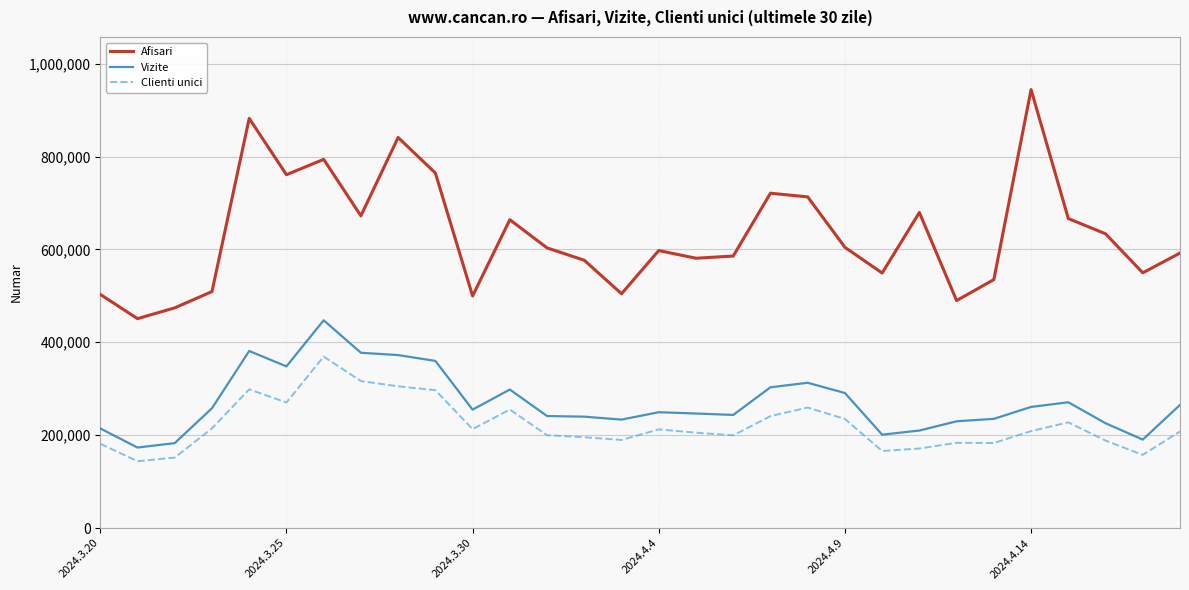

In Vizite, how many points are lower than both neighbors (excluding endpoints)?

7